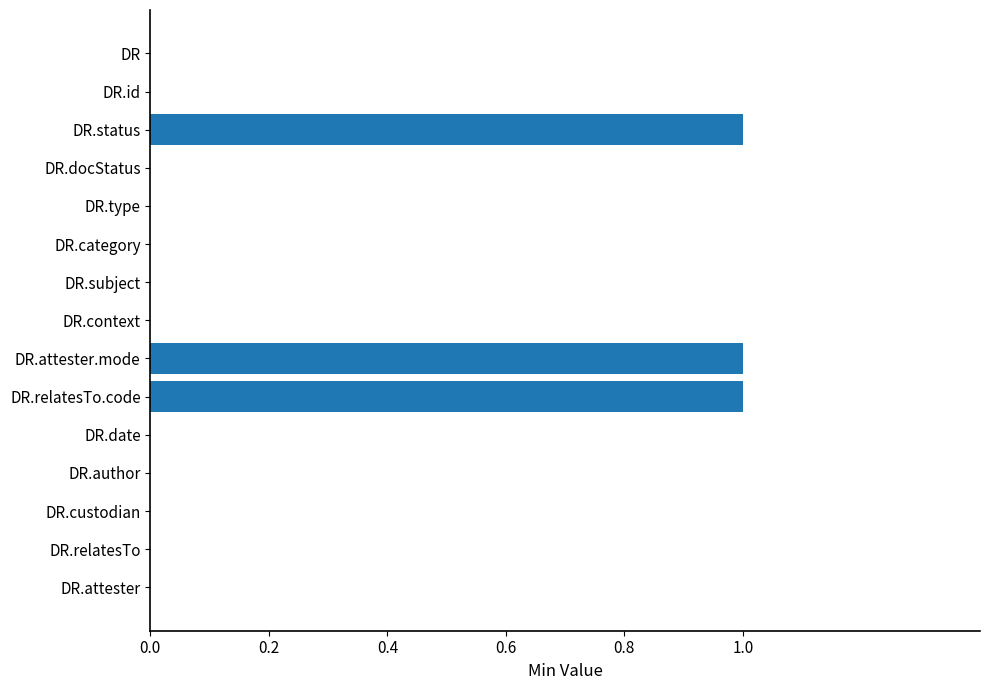

The chart shows a value of 0 at DR.subject. True or false?

True